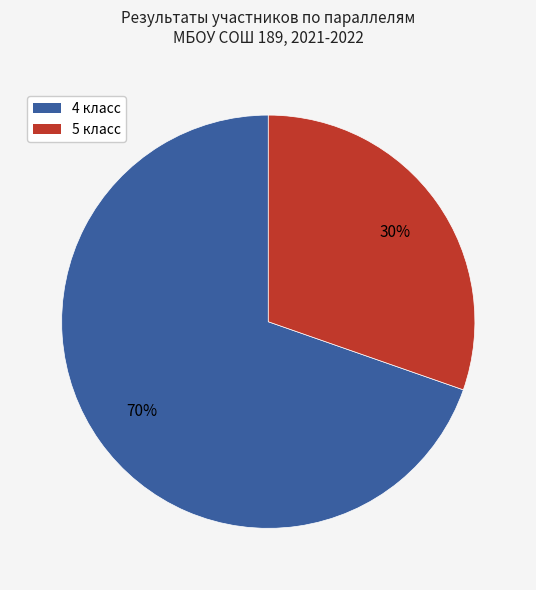

Does any single category account for the majority?

Yes